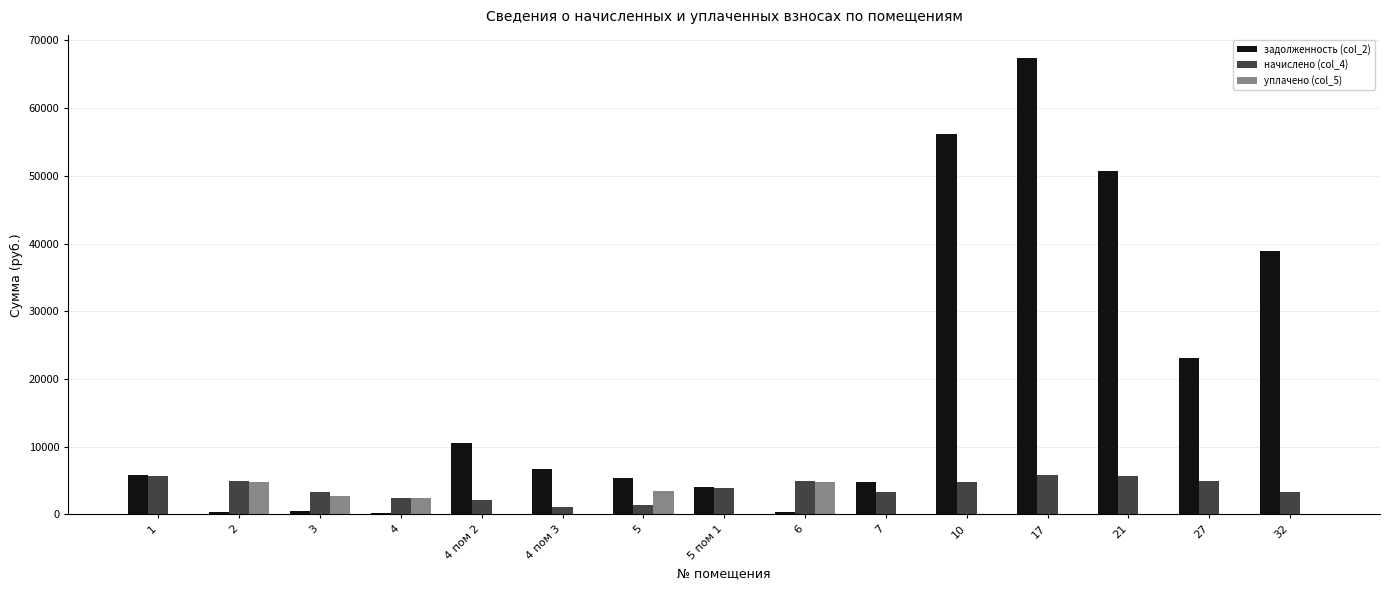

The value of уплачено (col_5) at 5 пом 1 is -2495.0. True or false?

False